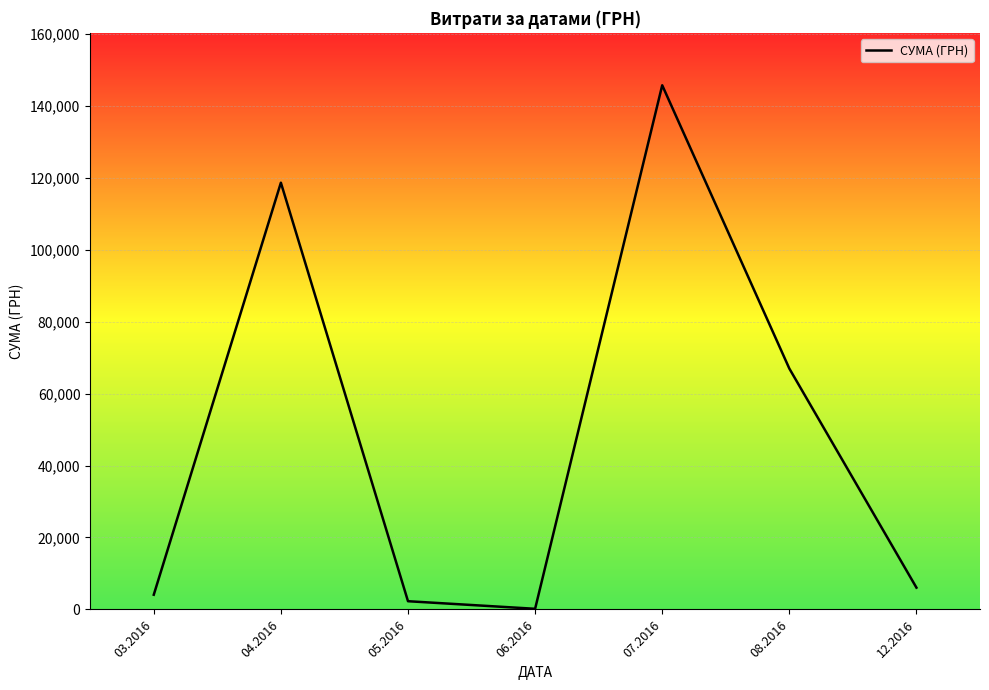

List the labels in order of value, smallest first.

06.2016, 05.2016, 03.2016, 12.2016, 08.2016, 04.2016, 07.2016